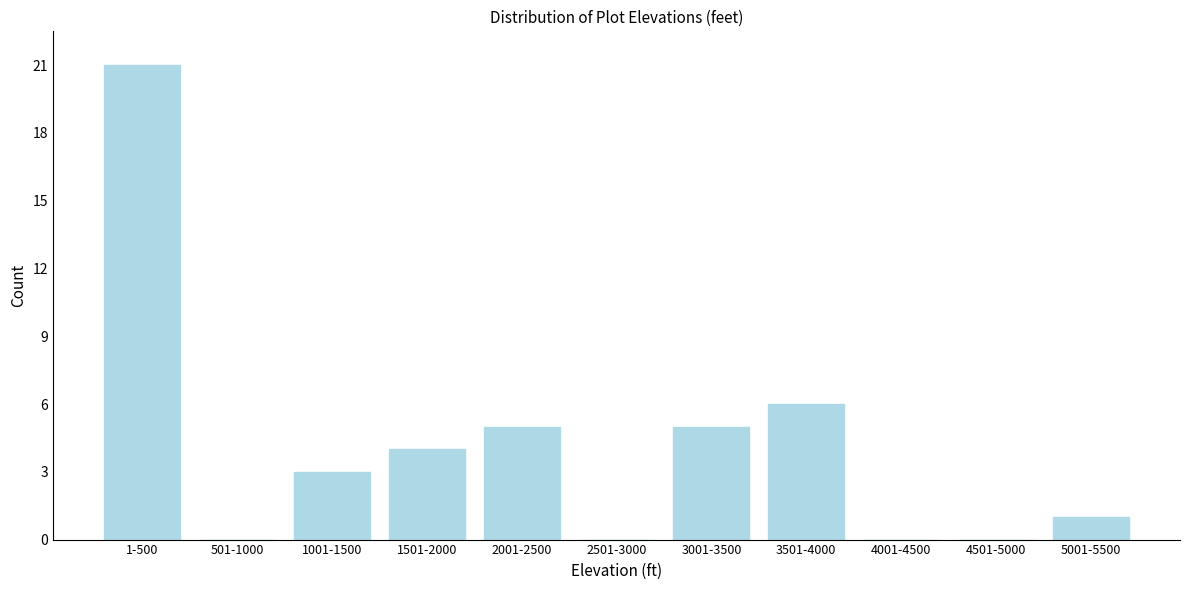

Reading left to right, transcribe all the data shown in this chart.

1-500=21	501-1000=0	1001-1500=3	1501-2000=4	2001-2500=5	2501-3000=0	3001-3500=5	3501-4000=6	4001-4500=0	4501-5000=0	5001-5500=1